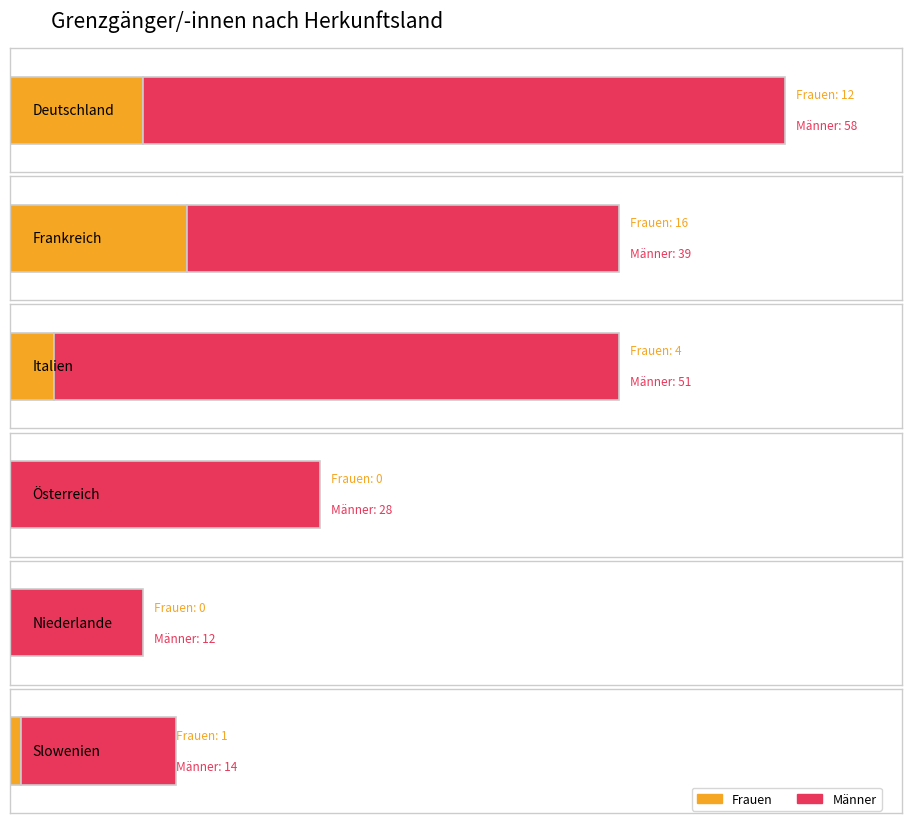

What is the maximum value shown in the chart?

58